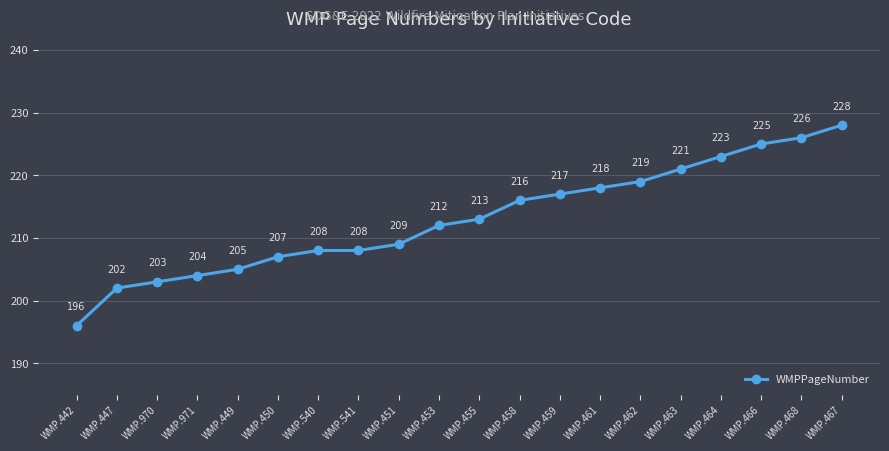

At which label is the value closest to 212?

WMP.453